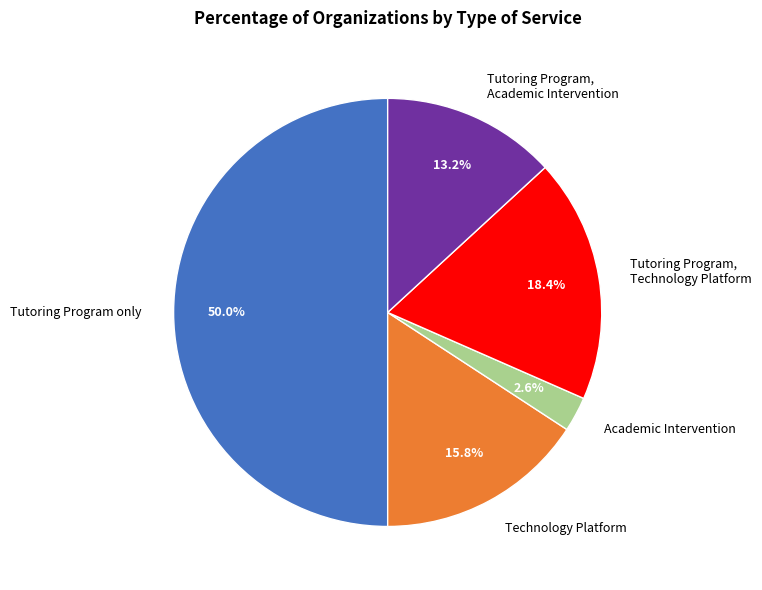

To the nearest percent, what is the average slice percentage?

20%